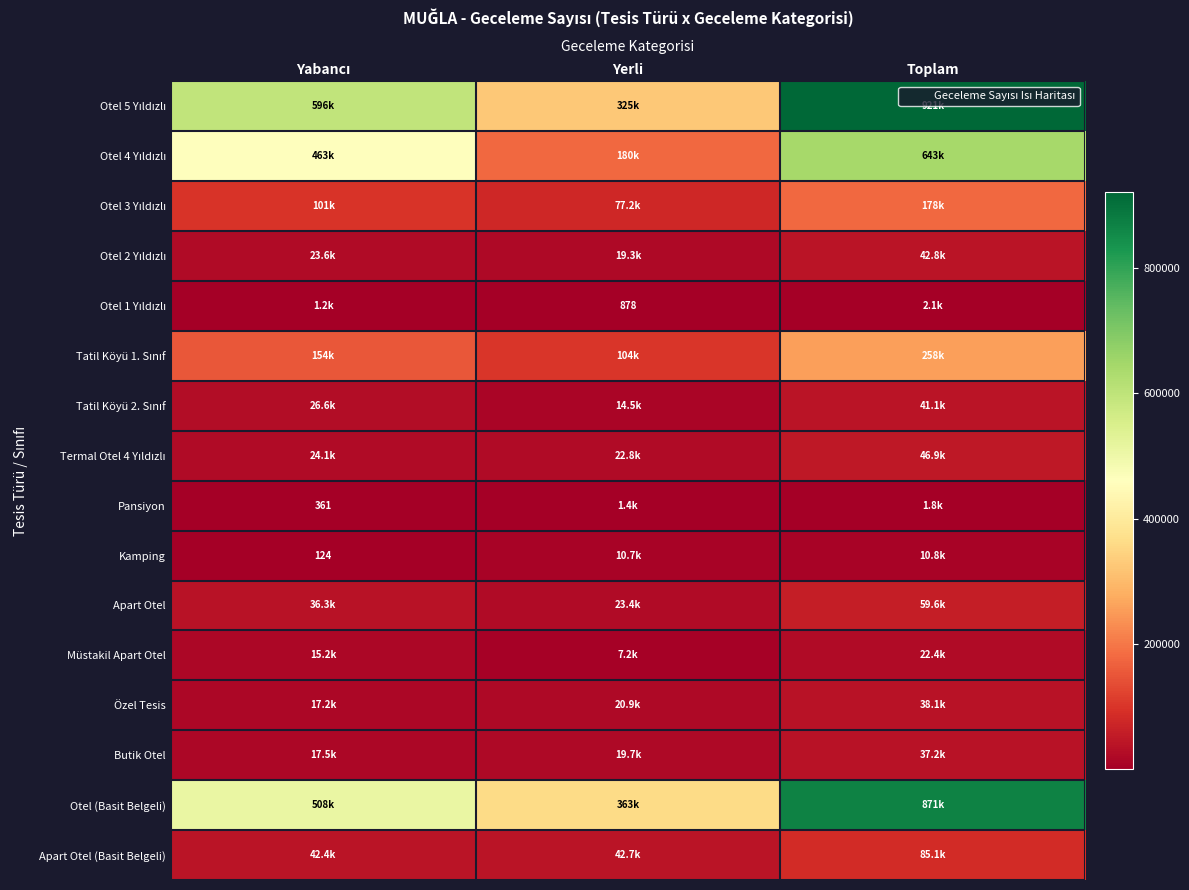

What is the highest value of the Özel Tesis series?

38066